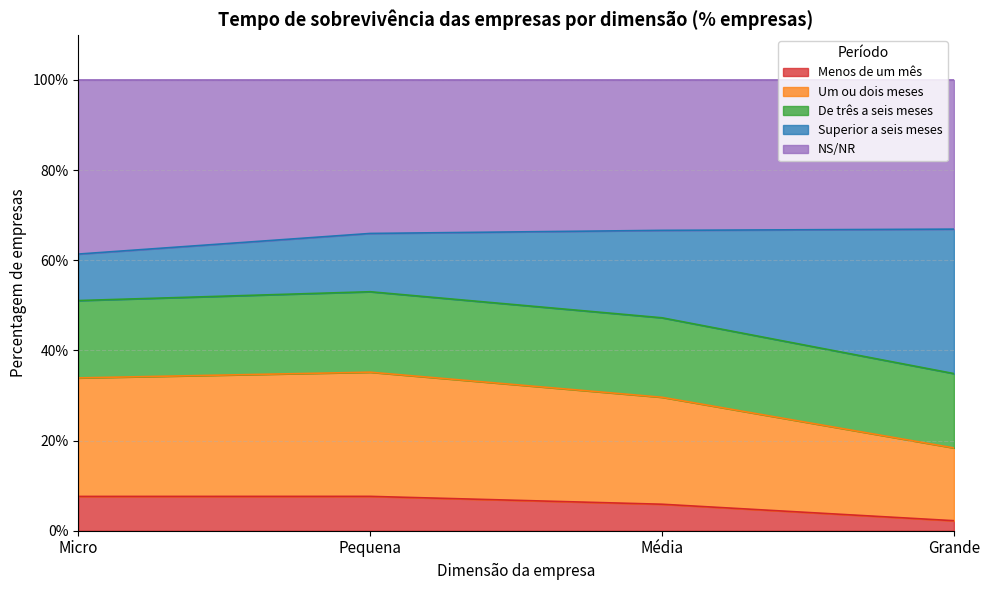

What is the maximum value for Menos de um mês?

7.6